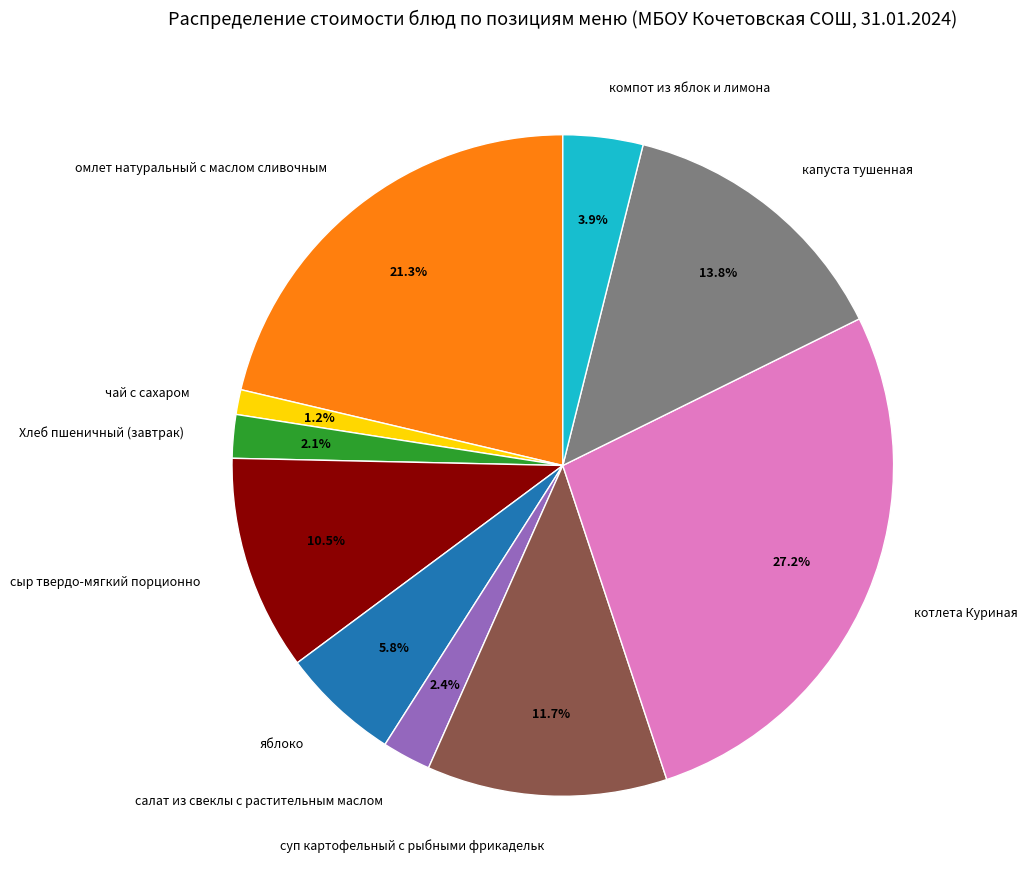

What is the smallest slice in the pie chart?

чай с сахаром